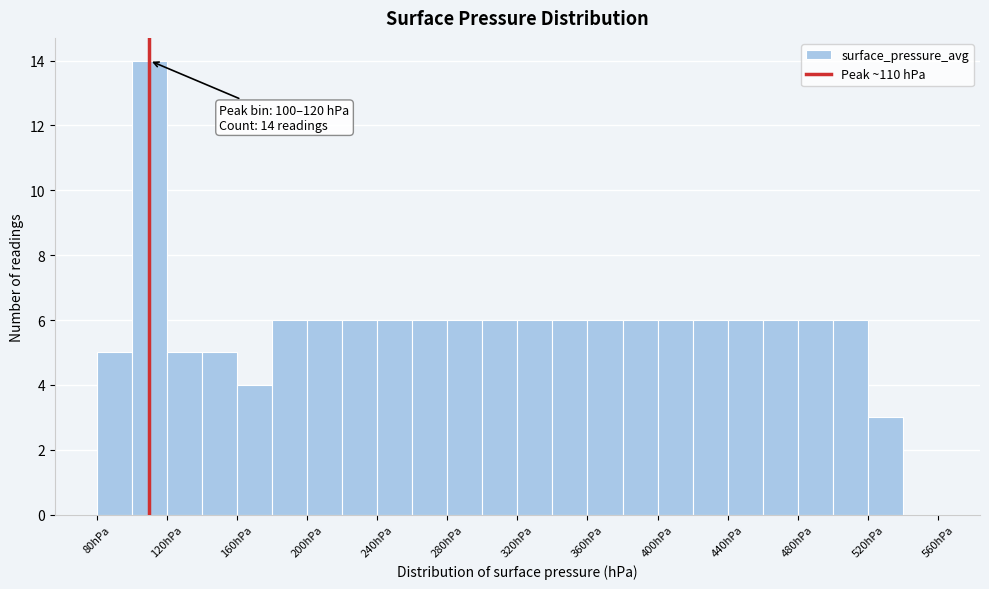

Which range on the x-axis has the tallest bar?

100 to 120